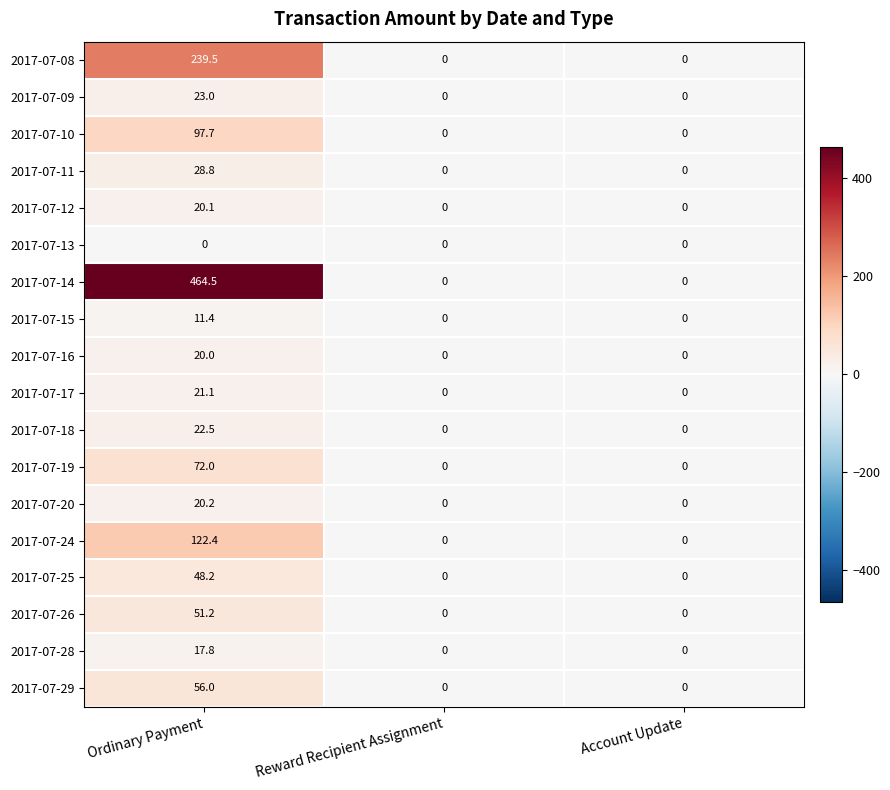

The value of 2017-07-09 at Account Update is 12.0. True or false?

False